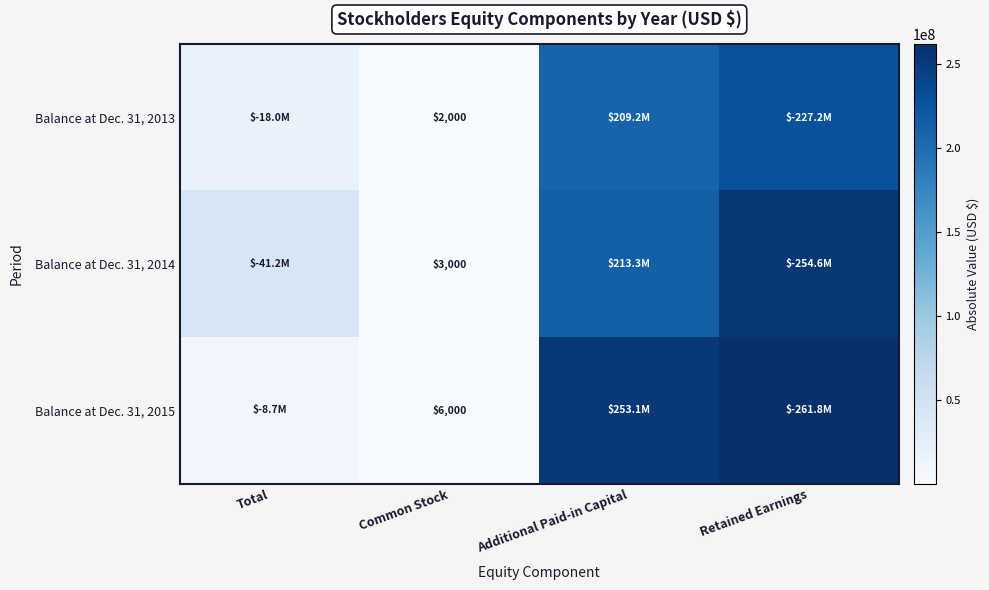

The Balance at Dec. 31, 2013 series shows 1093 at Common Stock. True or false?

False